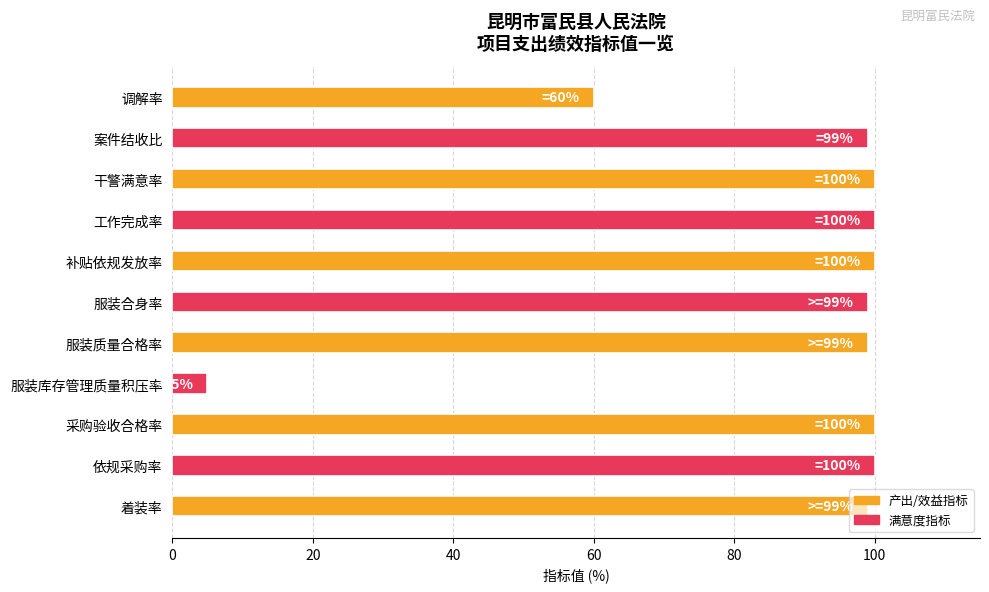

Which category has the lowest value across all series?

服装库存管理质量积压率